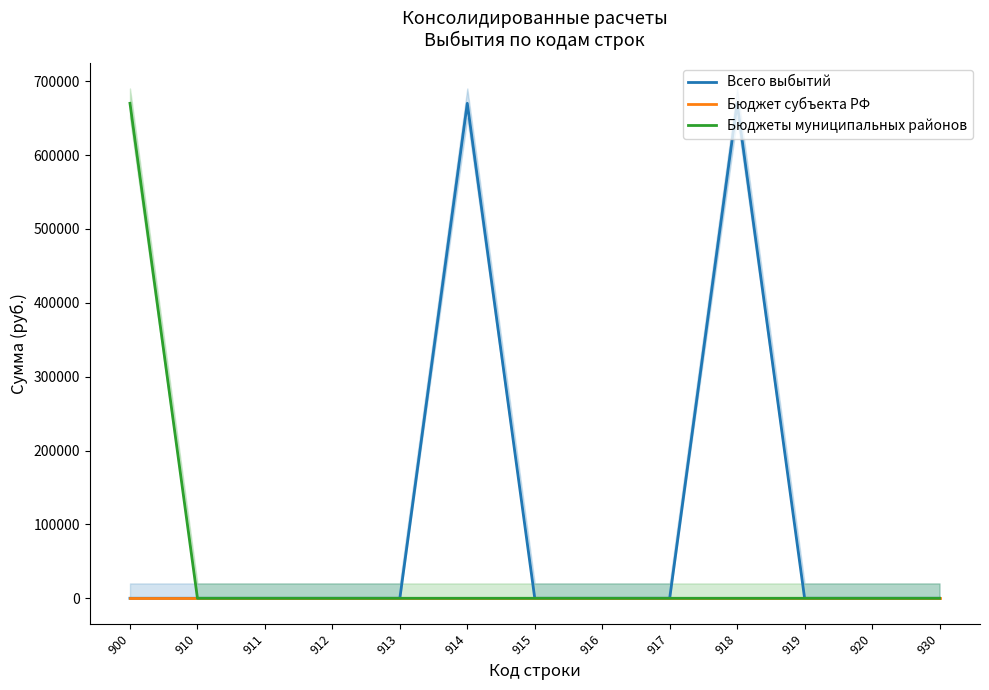

True or false: Бюджеты муниципальных районов and Всего выбытий cross at least once.

False